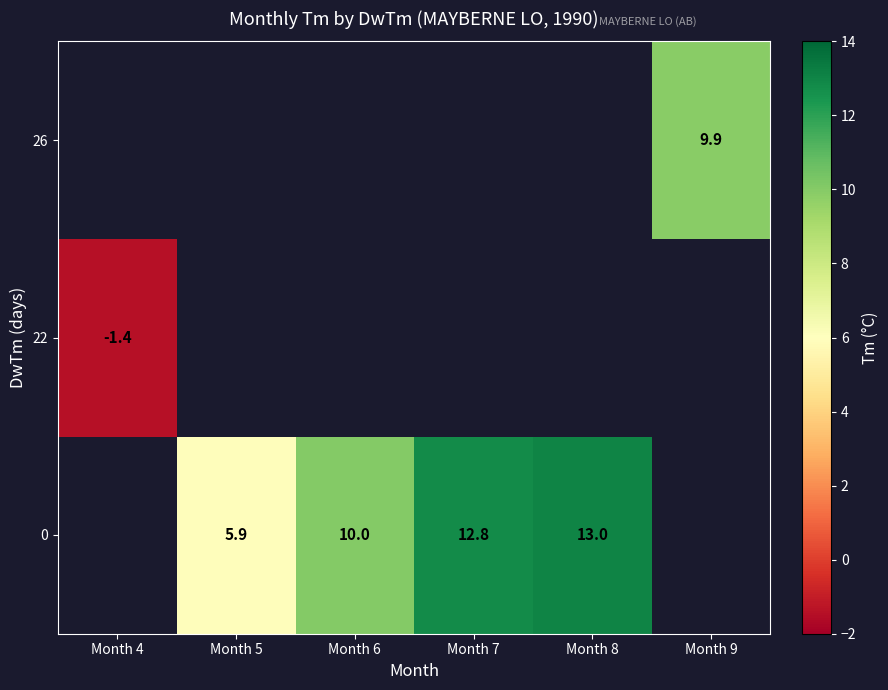

How many categories are shown in the chart?

6